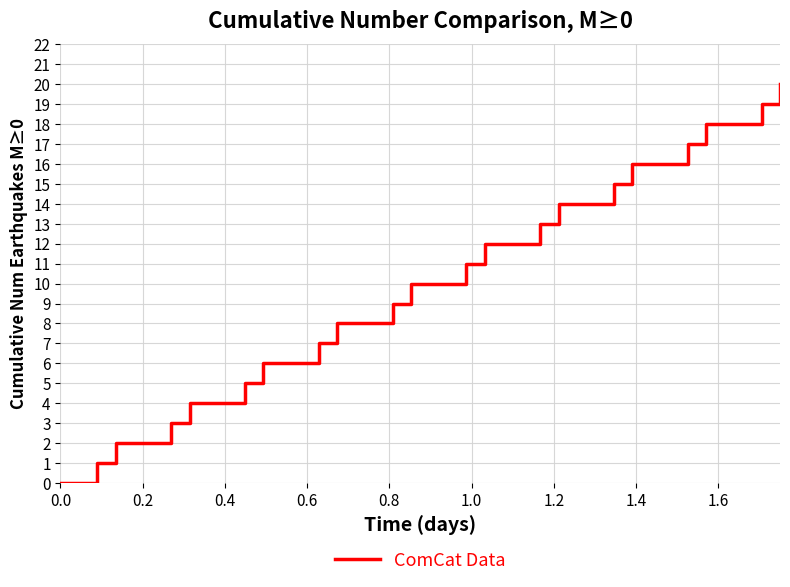

What is the difference between the maximum and minimum values?

20